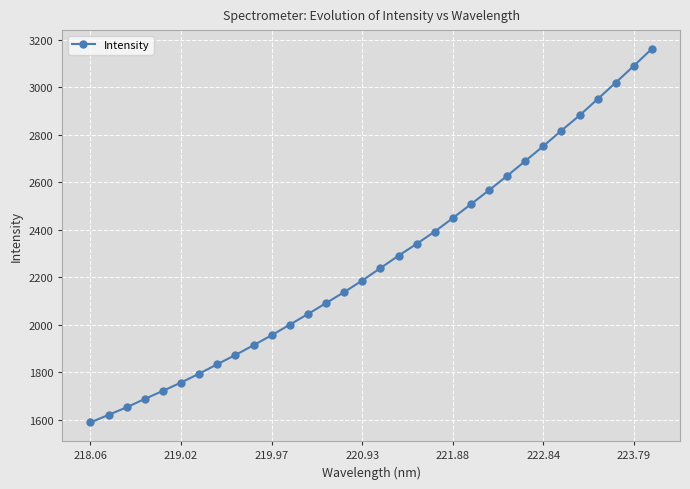

What is the value of the 8th point from the left?

1833.3